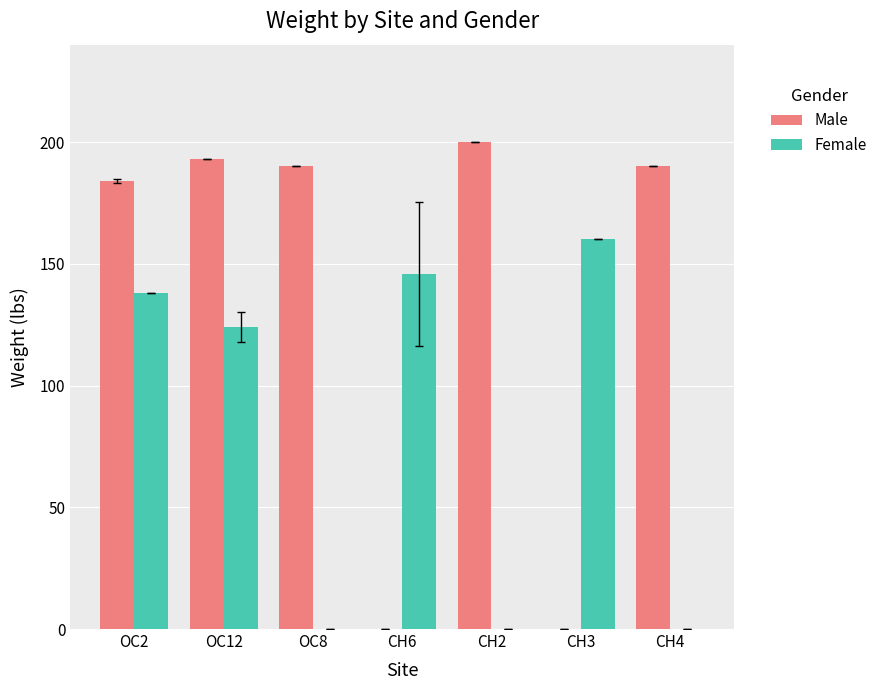

Where is Female nearest to the value 80?

OC12